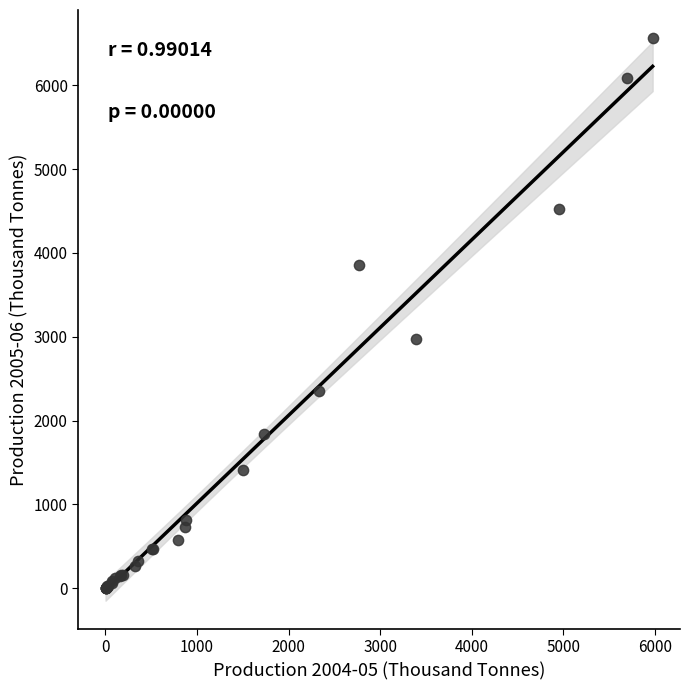

What Y value in the scatter plot is closest to 3282?

2971.2